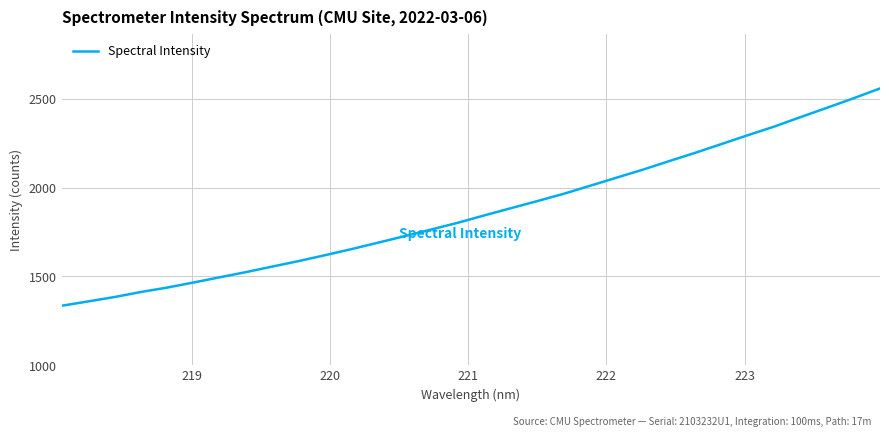

What is the minimum value shown in the chart?

1335.1